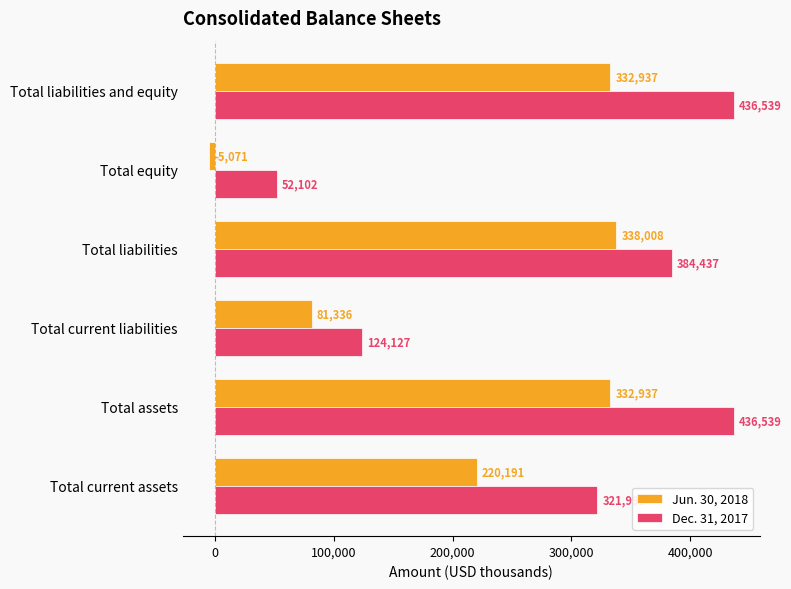

Which series has the largest range (max minus min)?

Dec. 31, 2017